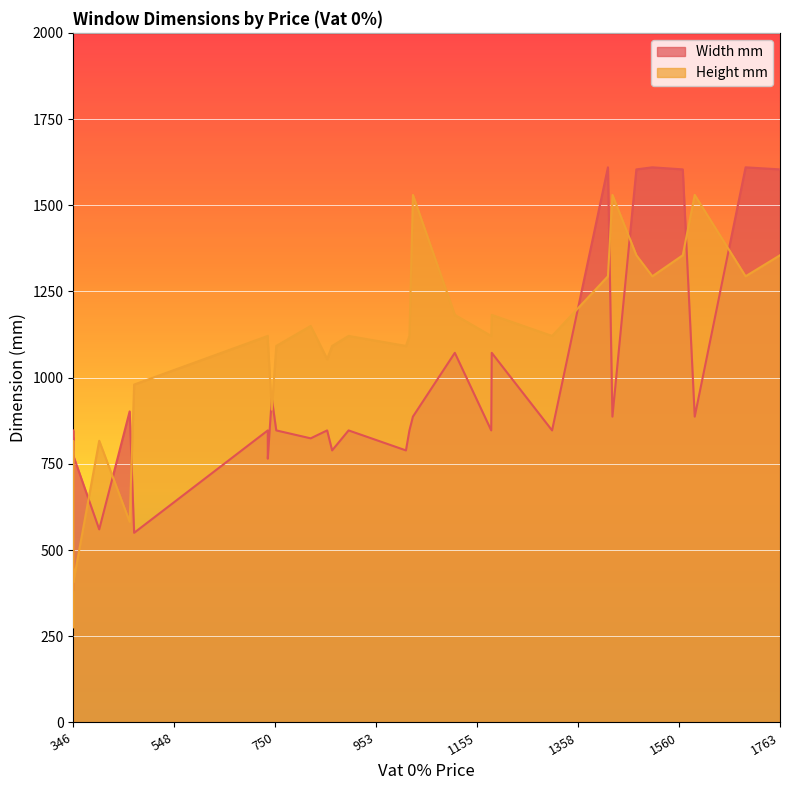

How many data points in Height mm are less than 1121?

15